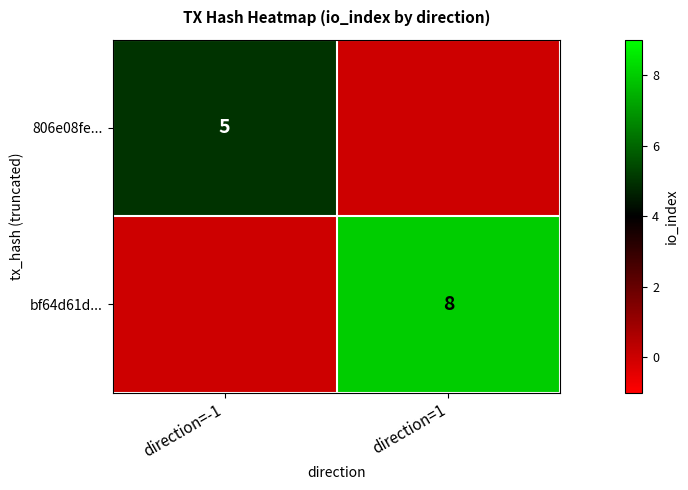

Is it true that 806e08fe... equals 7 at direction=-1?

False